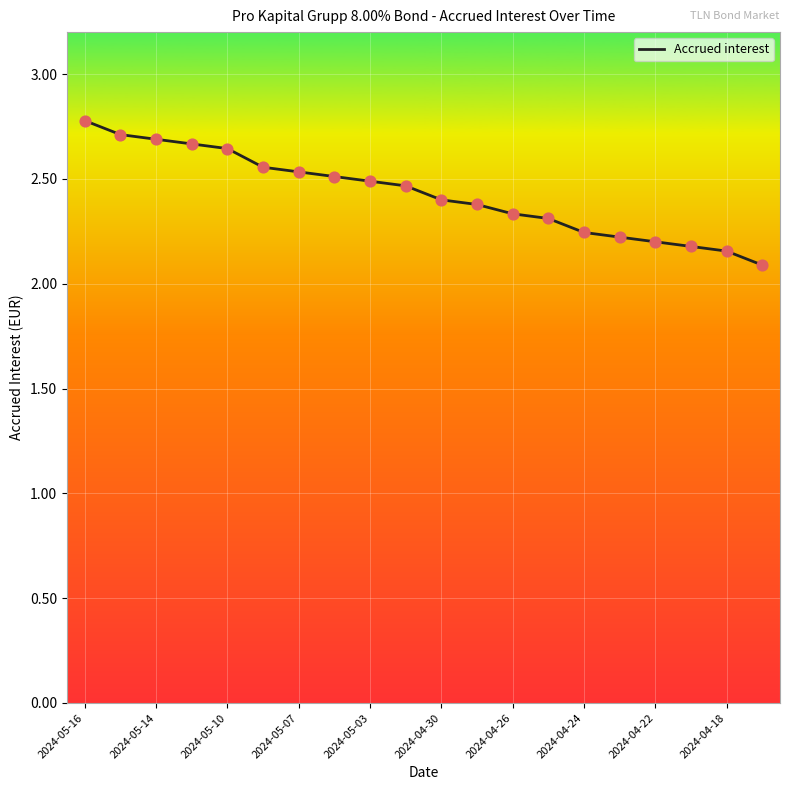

What is the greatest value displayed?

2.8